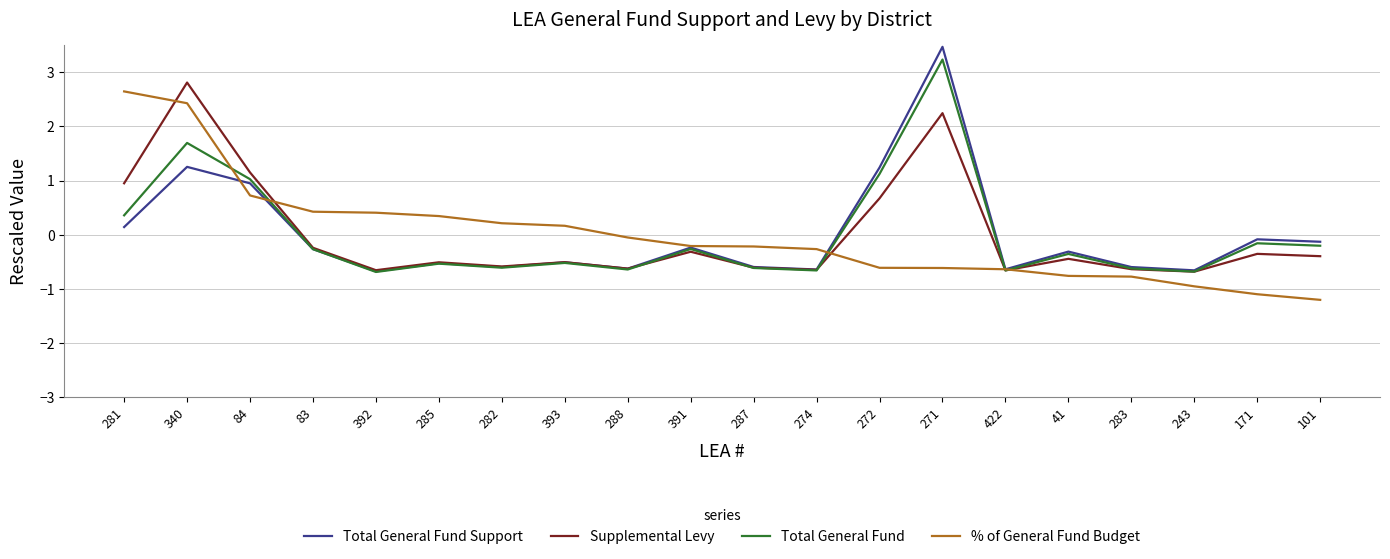

True or false: Total General Fund has more than 1 points higher than both neighbors.

True